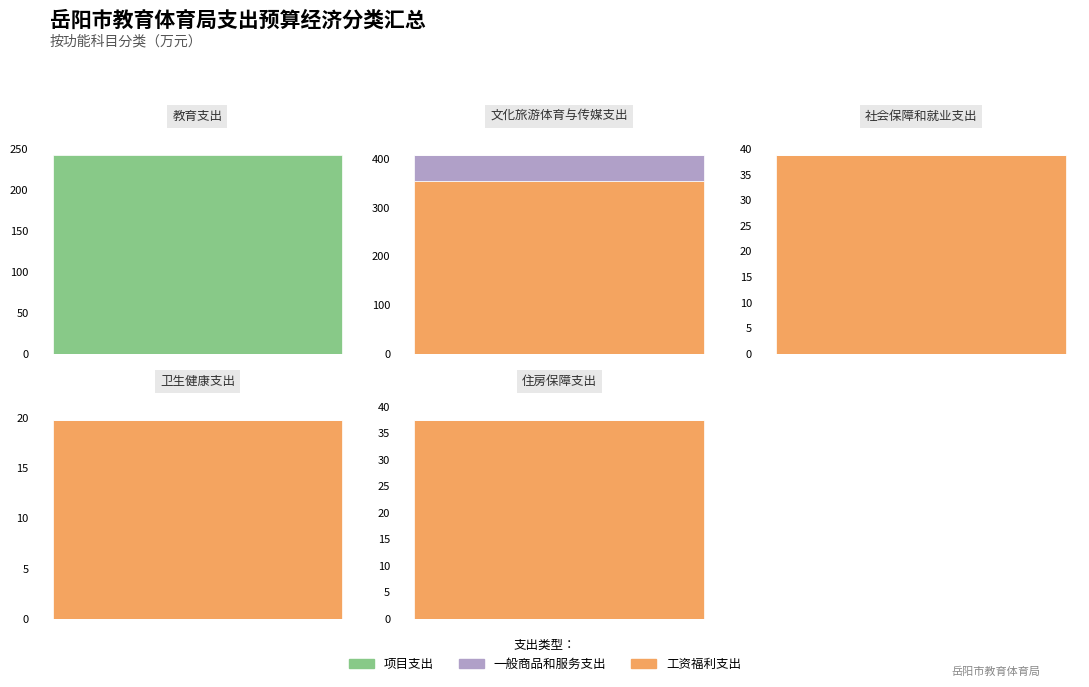

What is the difference between the highest and lowest values at 社会保障和就业支出?

38.7